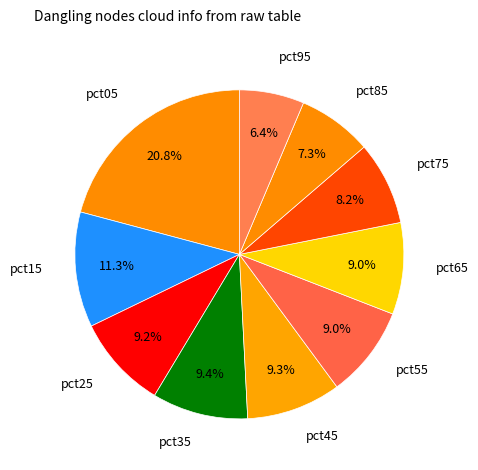

Count the number of slices in the pie.

10